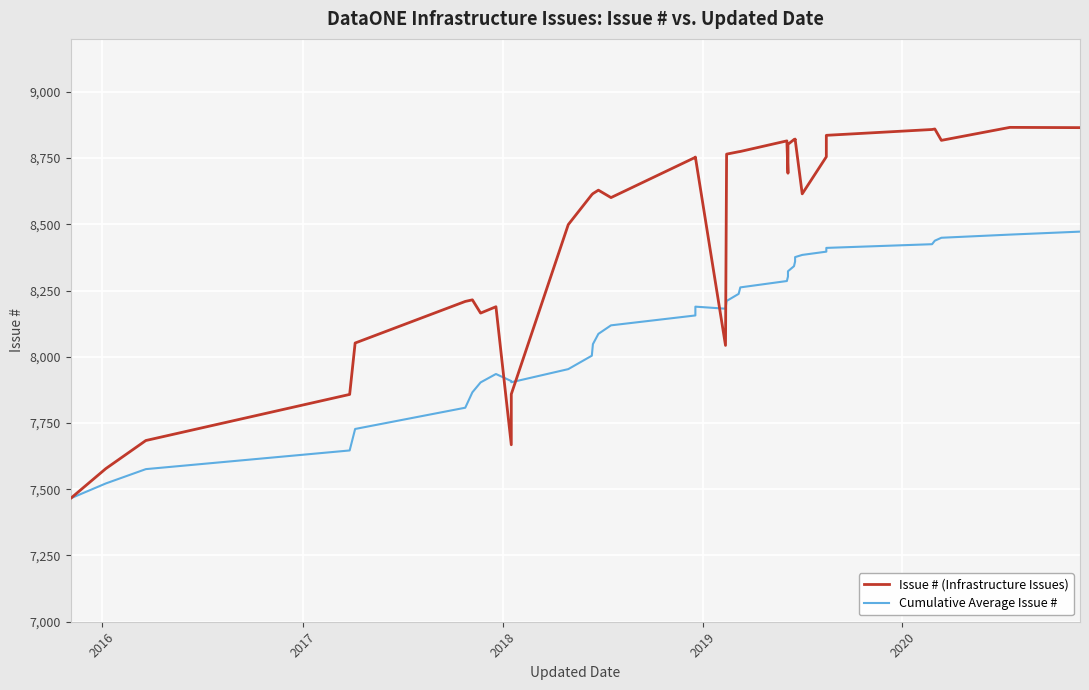

List the series in order of their peak value, lowest first.

Cumulative Average Issue #, Issue # (Infrastructure Issues)